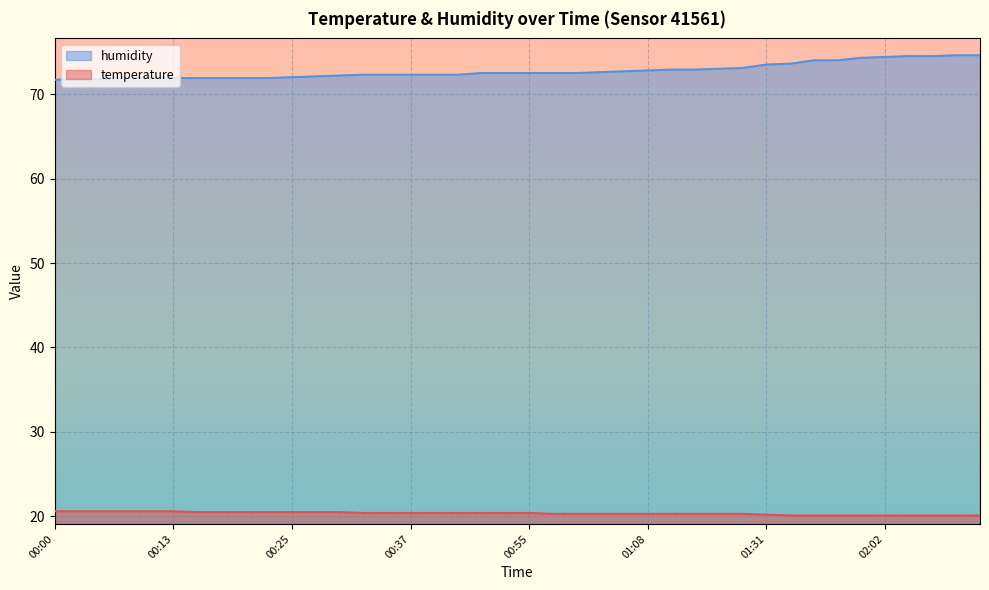

True or false: humidity has more than 0 points higher than both neighbors.

False